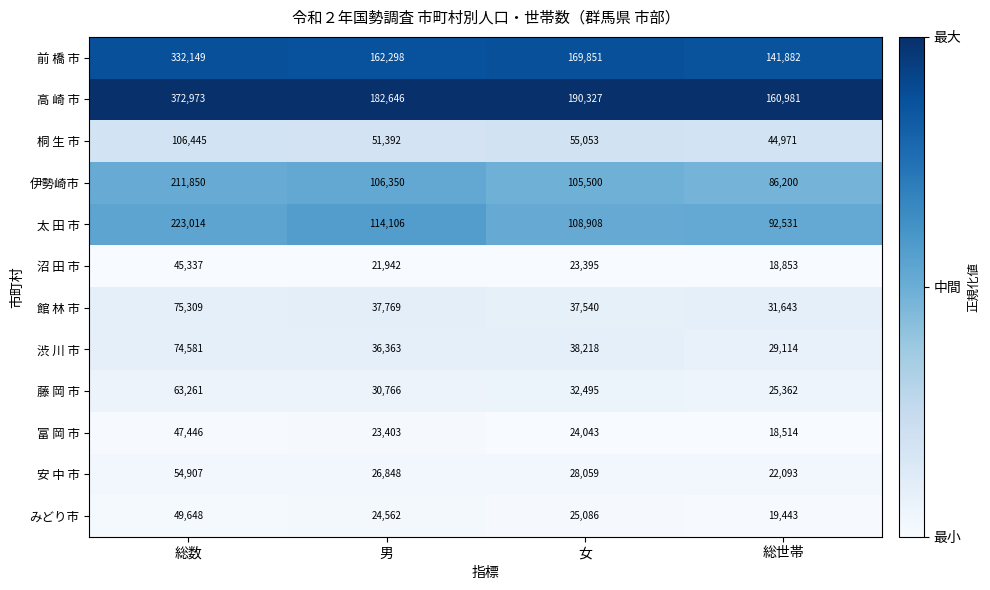

What is the difference between the highest and lowest values at 男?

160704